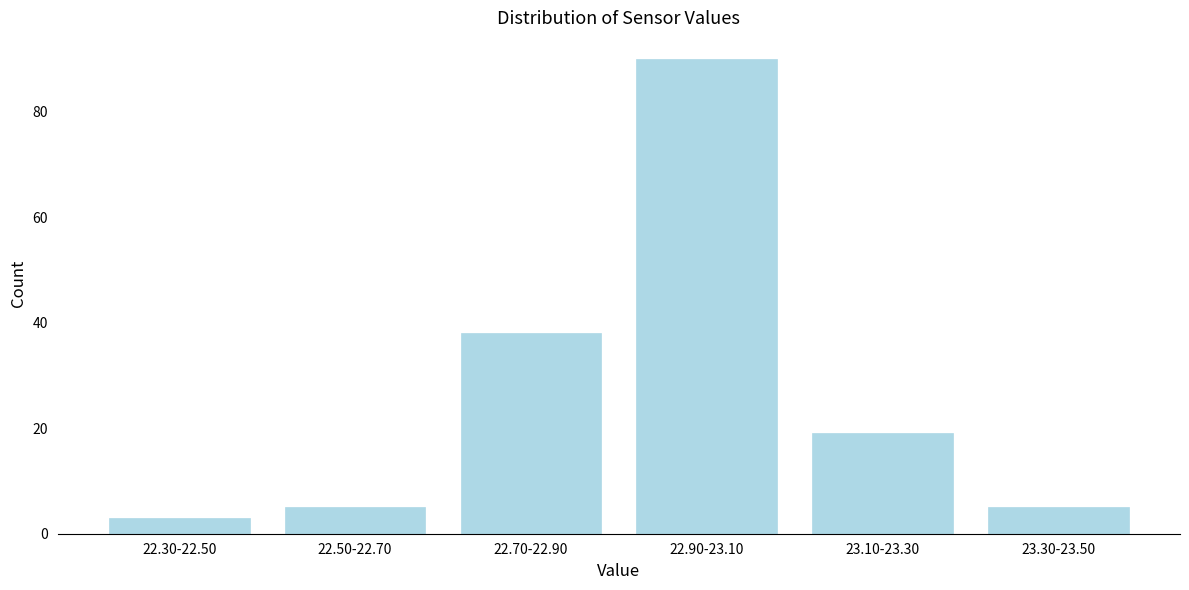

Reading right to left, what are all the values shown in this chart?

23.30-23.50=5	23.10-23.30=19	22.90-23.10=90	22.70-22.90=38	22.50-22.70=5	22.30-22.50=3